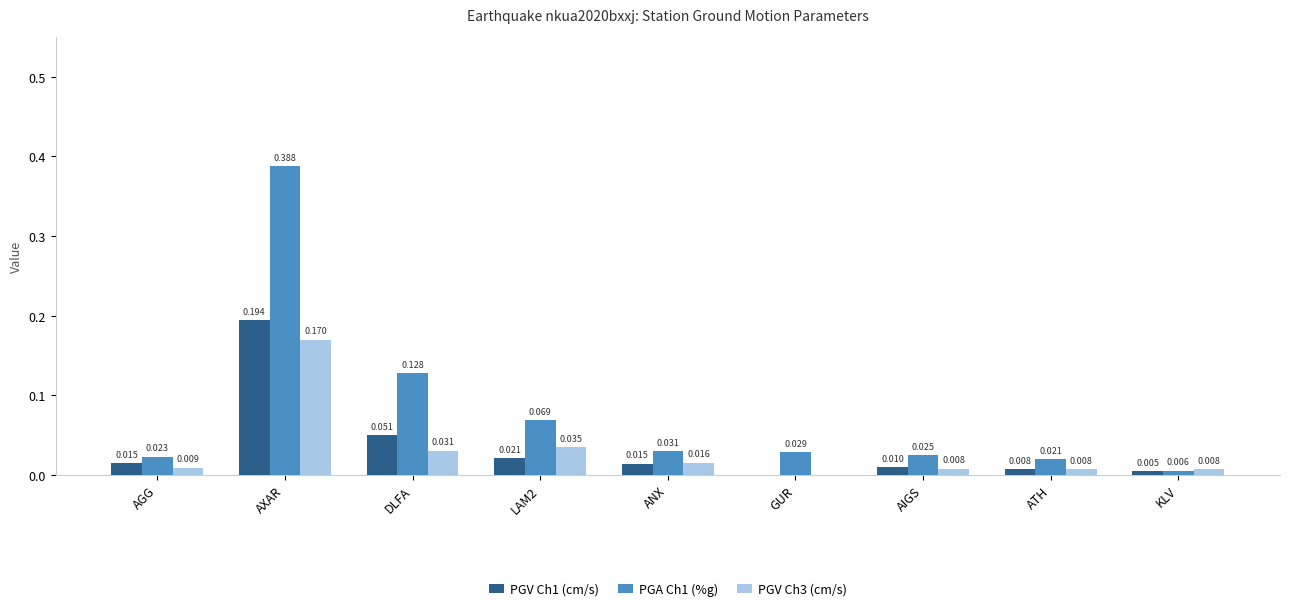

Are the bars horizontal?

No